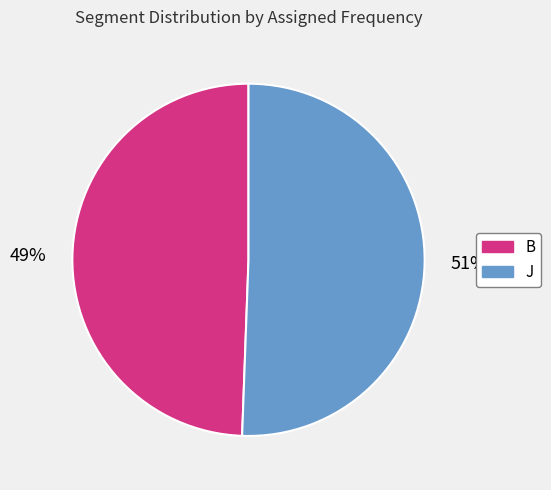

What is the ratio of the value at J to the value at B?

1.0